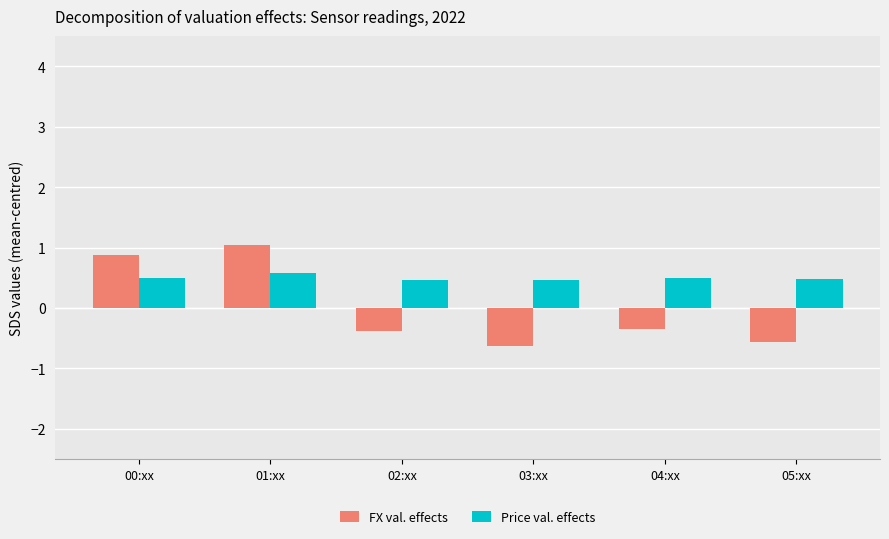

How many series are shown in this chart?

2